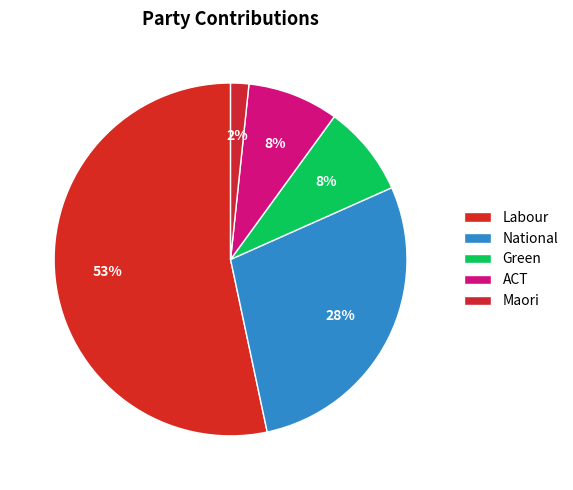

What percentage is NOT represented by ACT?

91.7%